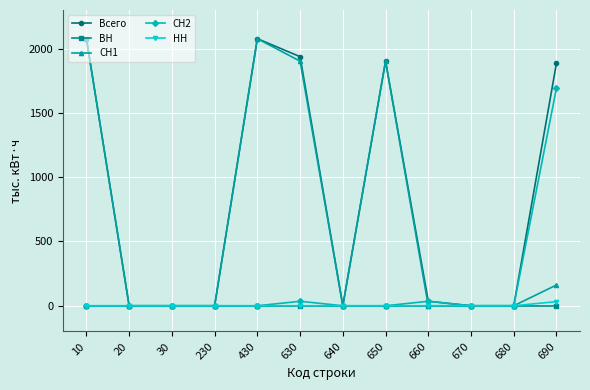

Which series ends up on top after the final intersection of СН2 and СН1?

СН2